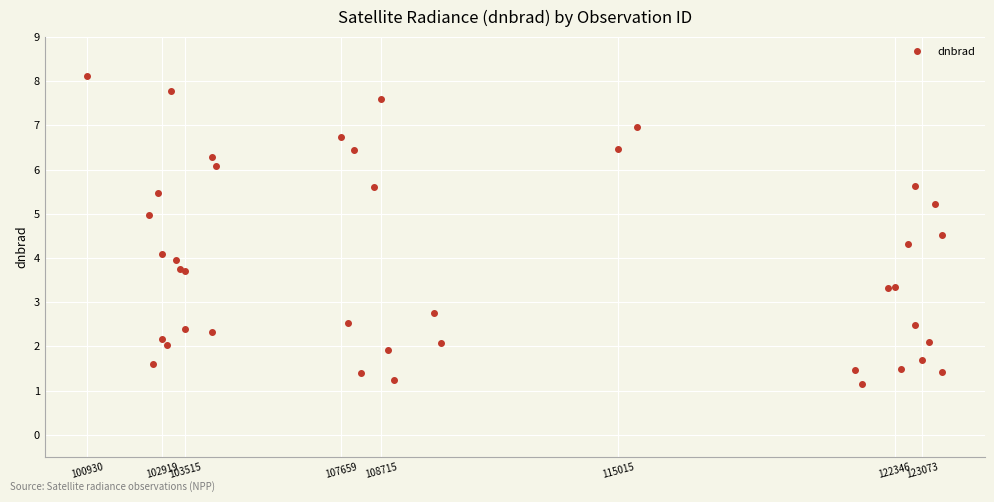

What is the difference between the second highest and minimum values?

6.6